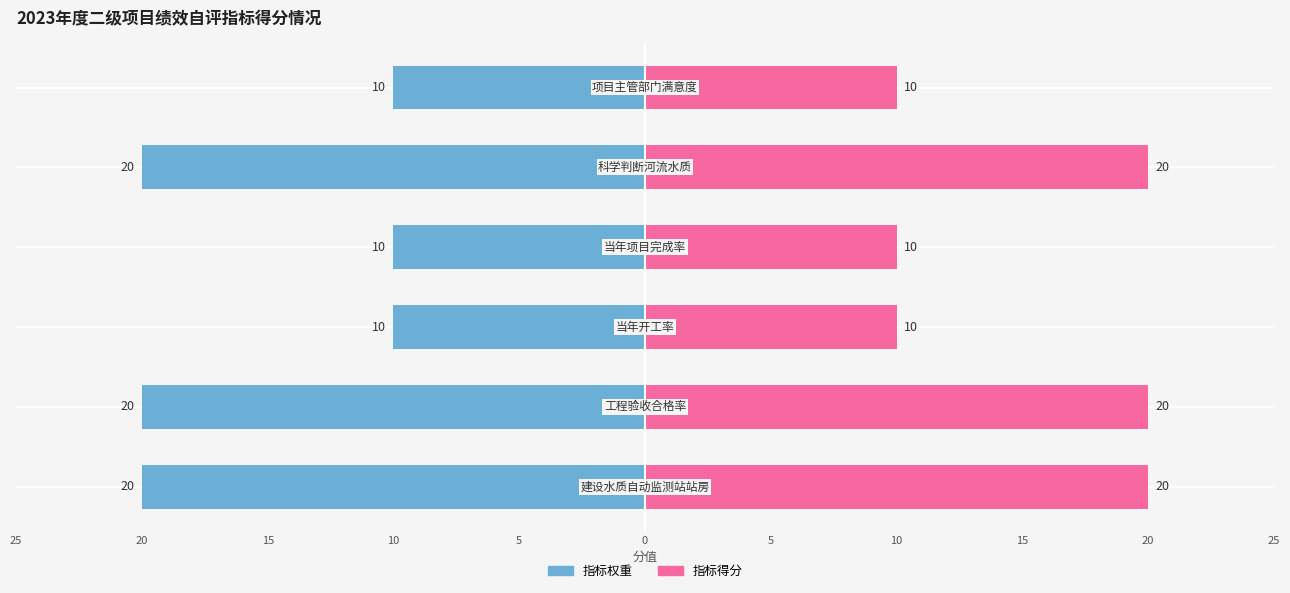

Reading right to left, what are all the values shown in this chart?

指标权重: 10	20	10	10	20	20
指标得分: 10	20	10	10	20	20